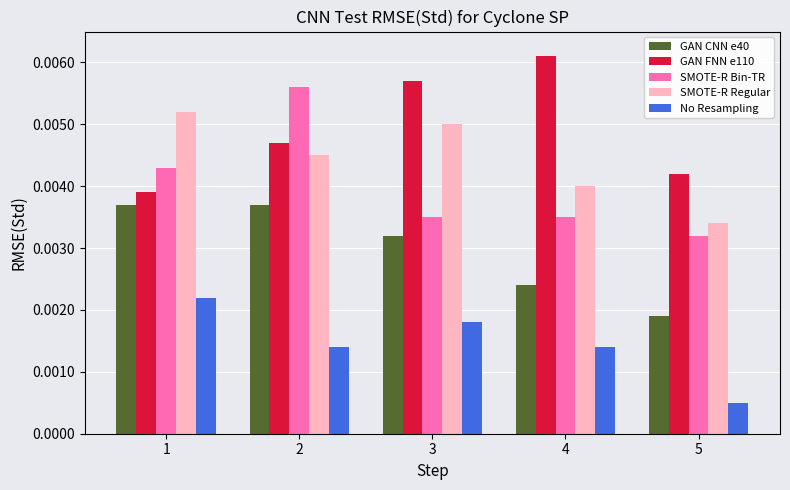

Which series has the largest range (max minus min)?

SMOTE-R Bin-TR